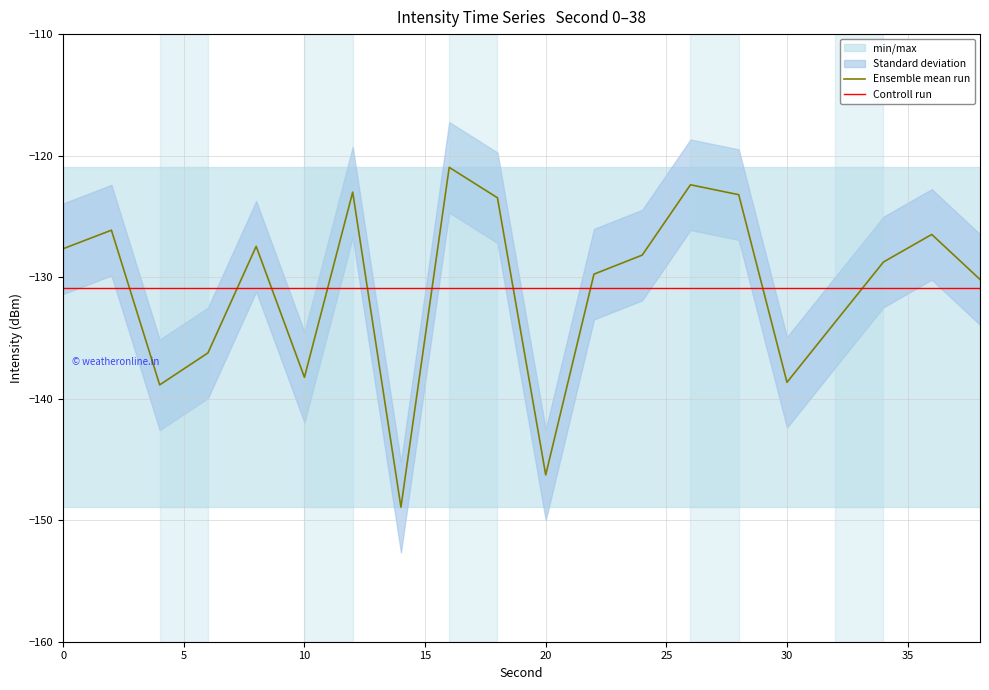

What is the maximum value for Controll run?

-130.9